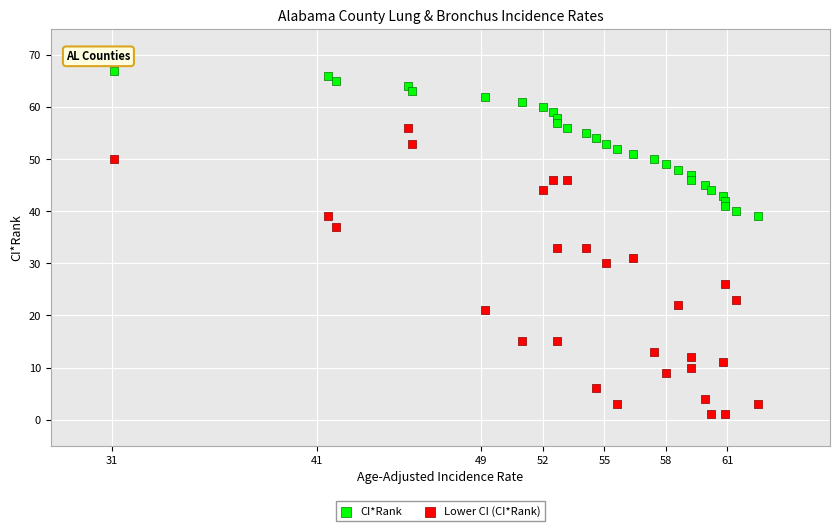

Across all data points, what is the range of Y values (max minus min)?

66